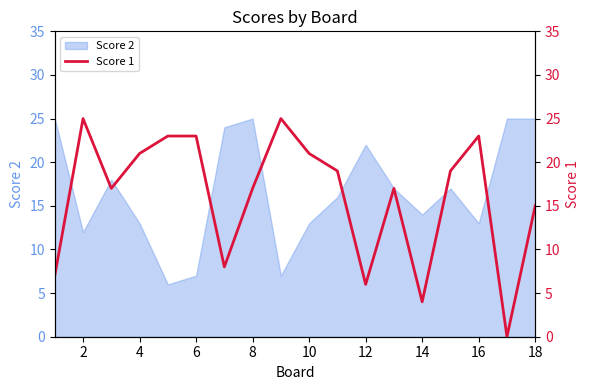

The value of Score 2 at 6 is 7. True or false?

True